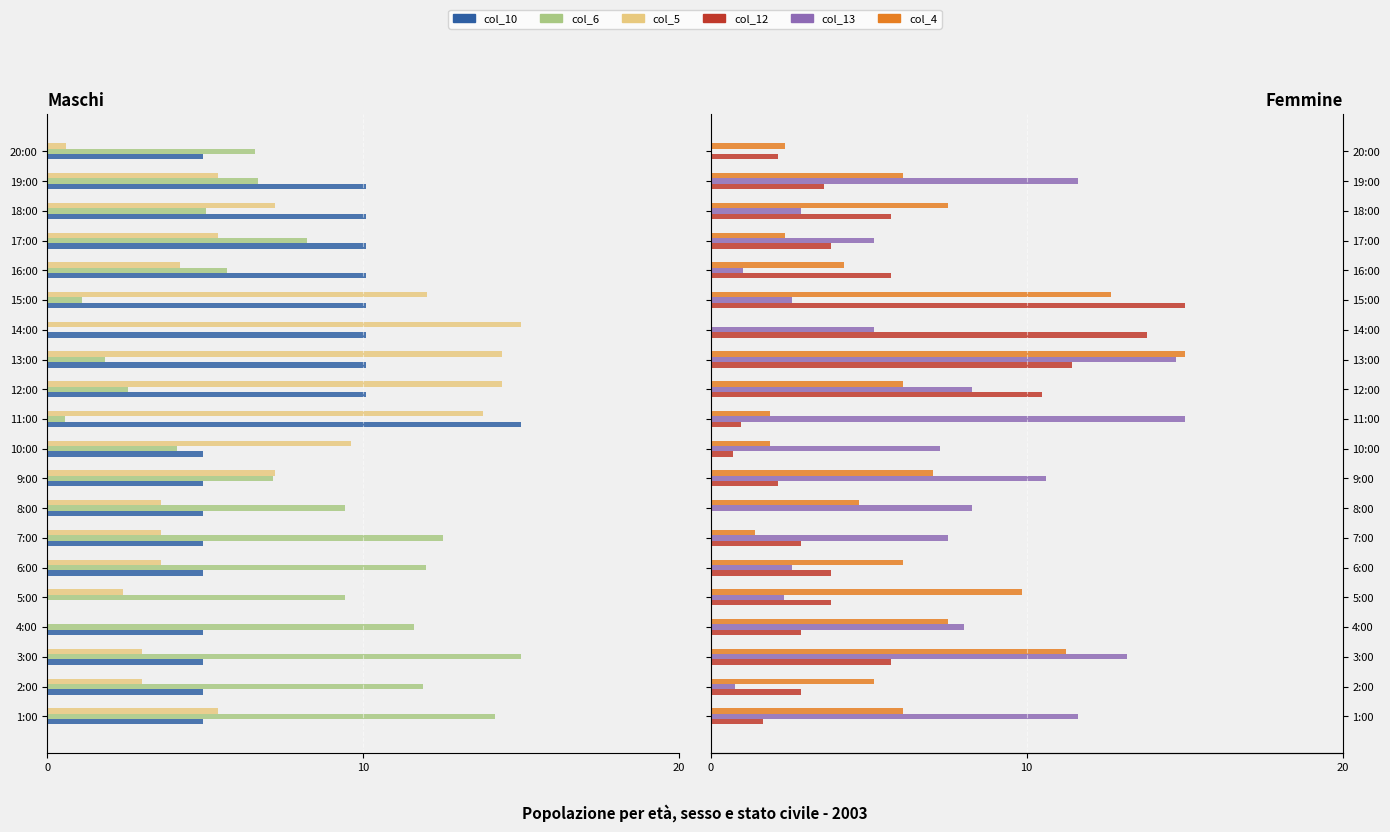

What is the maximum value shown in the chart?

15.0